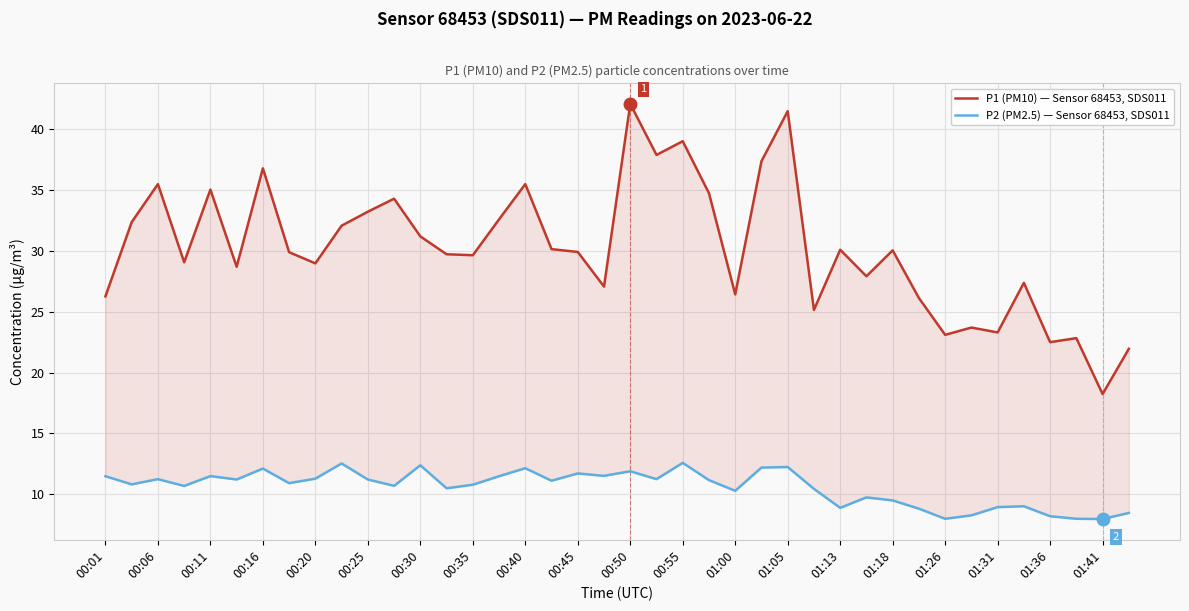

The value of P2 (PM2.5) — Sensor 68453, SDS011 at 01:00 is 14.6. True or false?

False